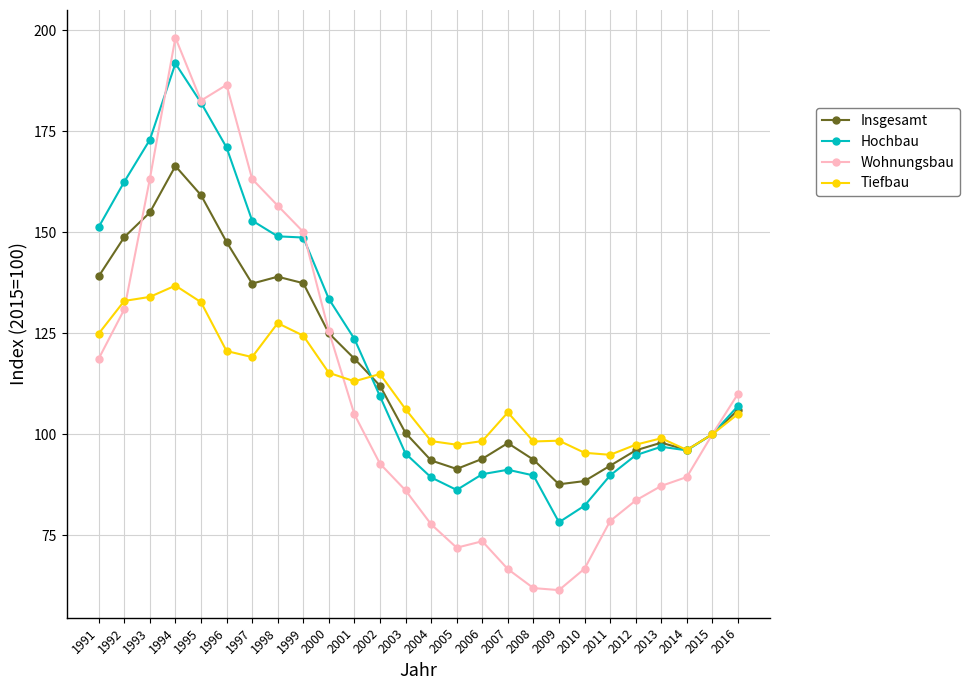

What is the difference between the highest and lowest values at 2001?

18.7